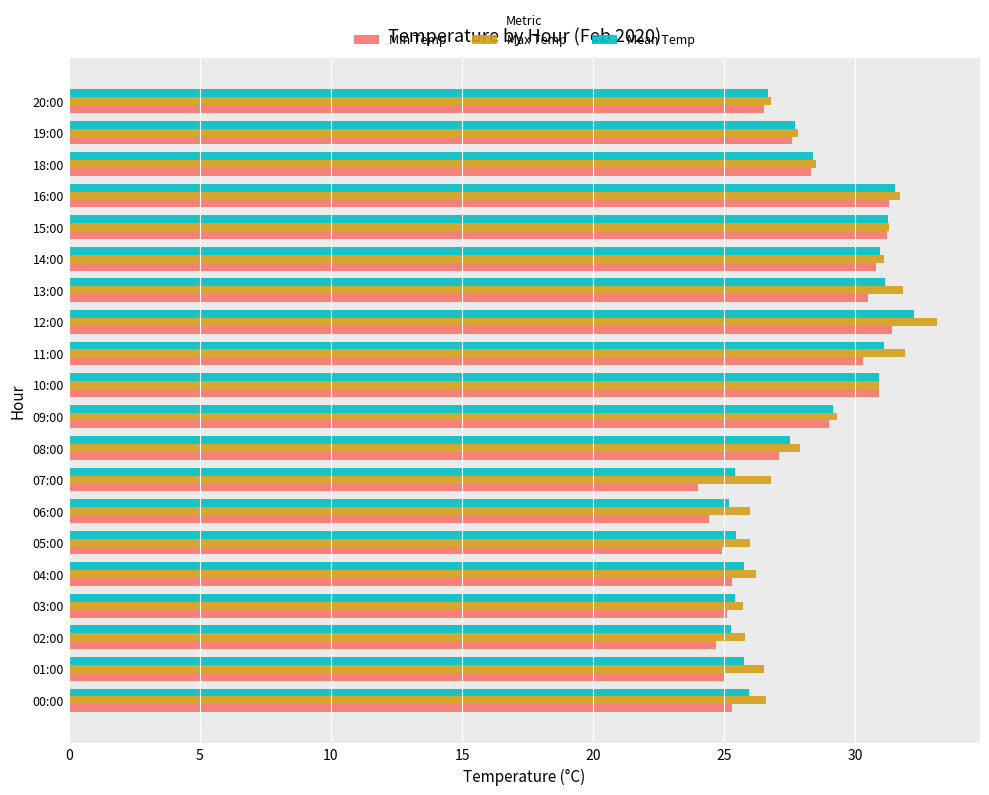

The value of Min Temp at 08:00 is 27.1. True or false?

True